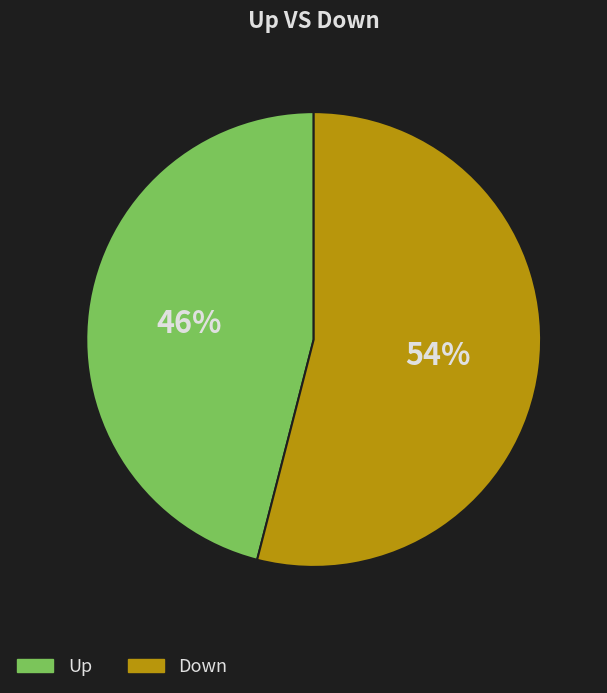

Combined, do Up and Down account for over 50%?

Yes